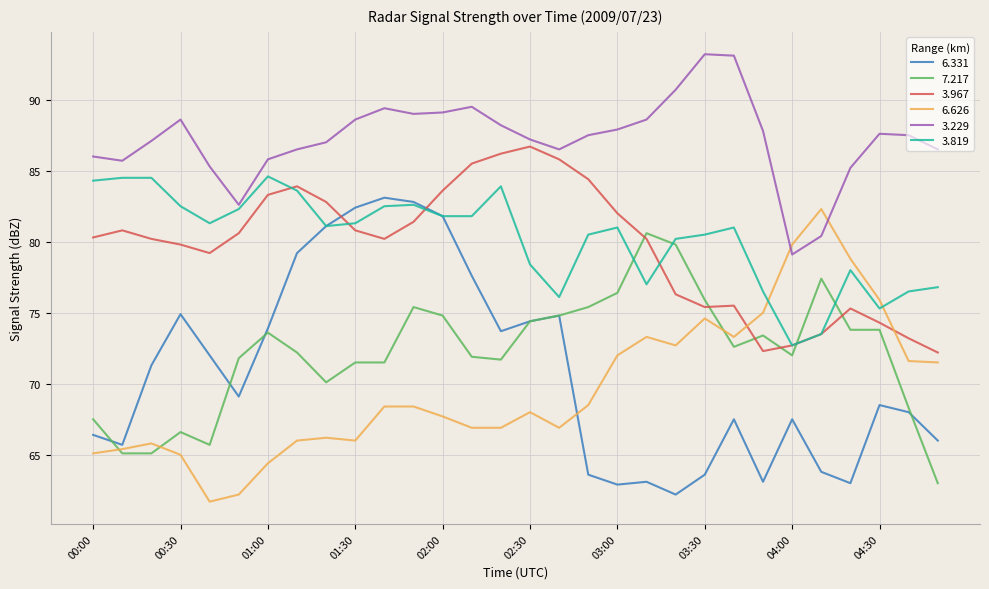

What is the difference between the maximum and minimum values in the 3.967 series?

14.5